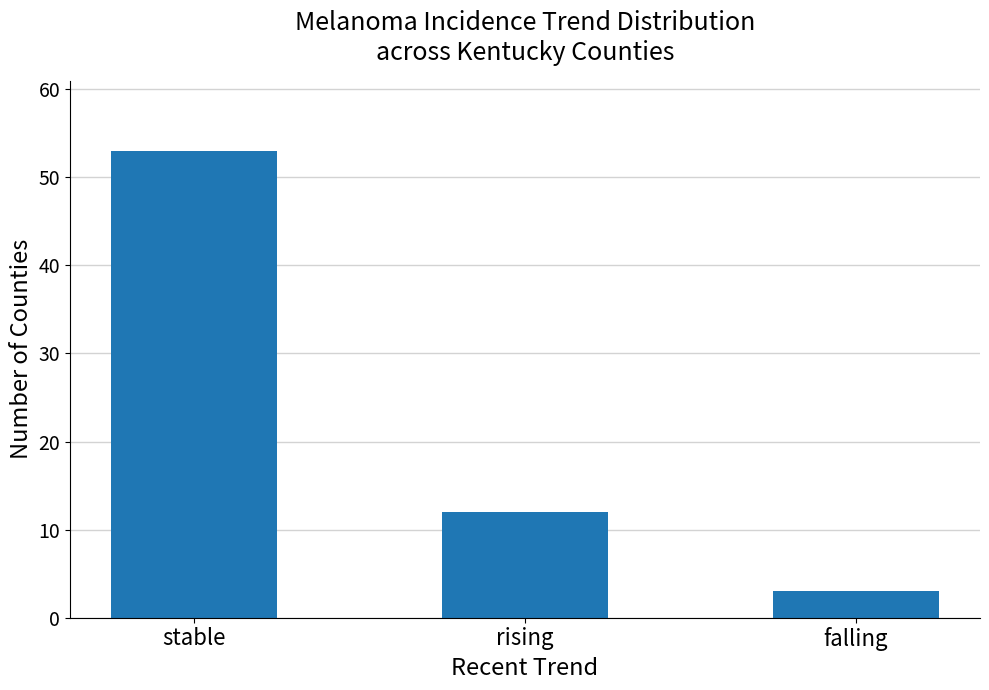

What is the label of the 1st bar from the left?

stable